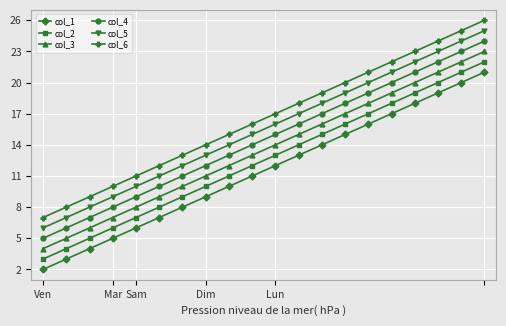

What is the difference between the maximum and minimum values in the col_1 series?

19